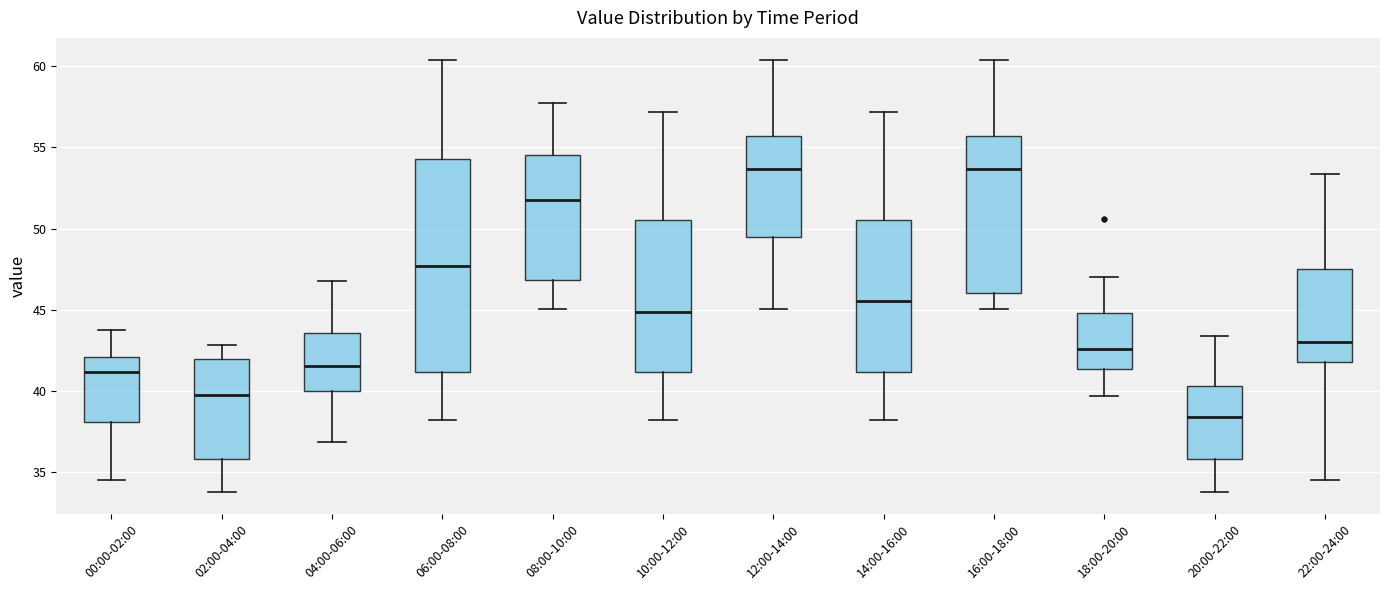

Where is the upper edge of the box for 00:00-02:00 on the y-axis? The values are not printed on the chart, so give them approximately, as read against the axis.

42.0